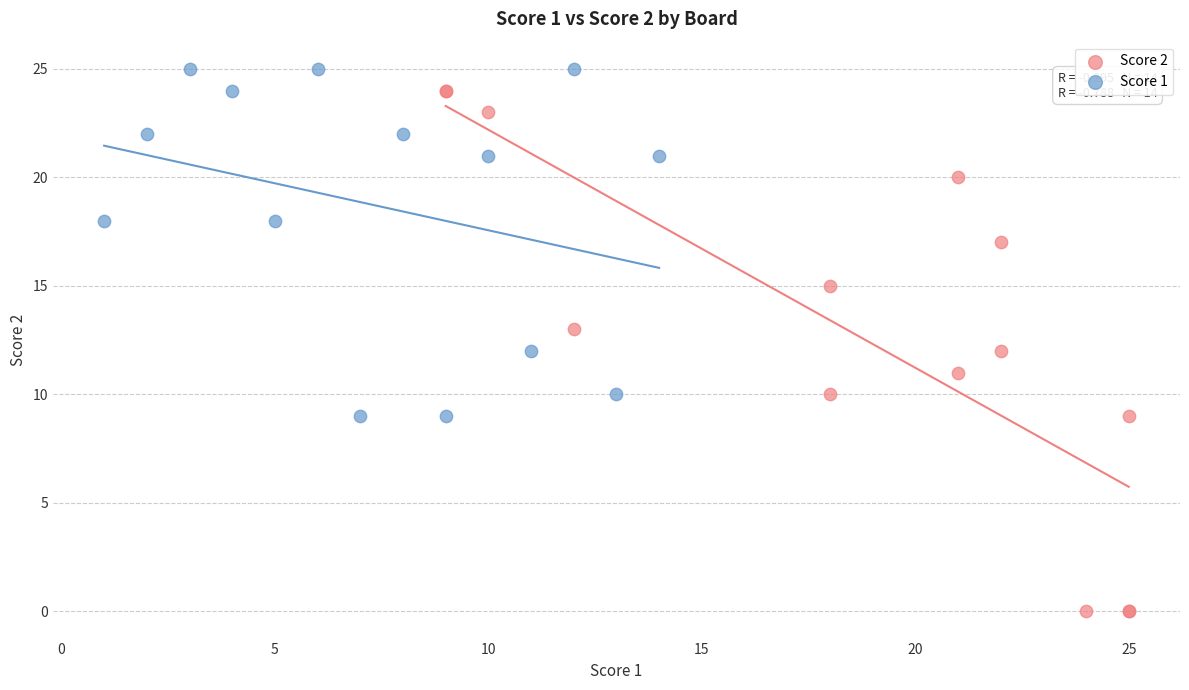

Which series reaches the maximum Y coordinate?

Score 1